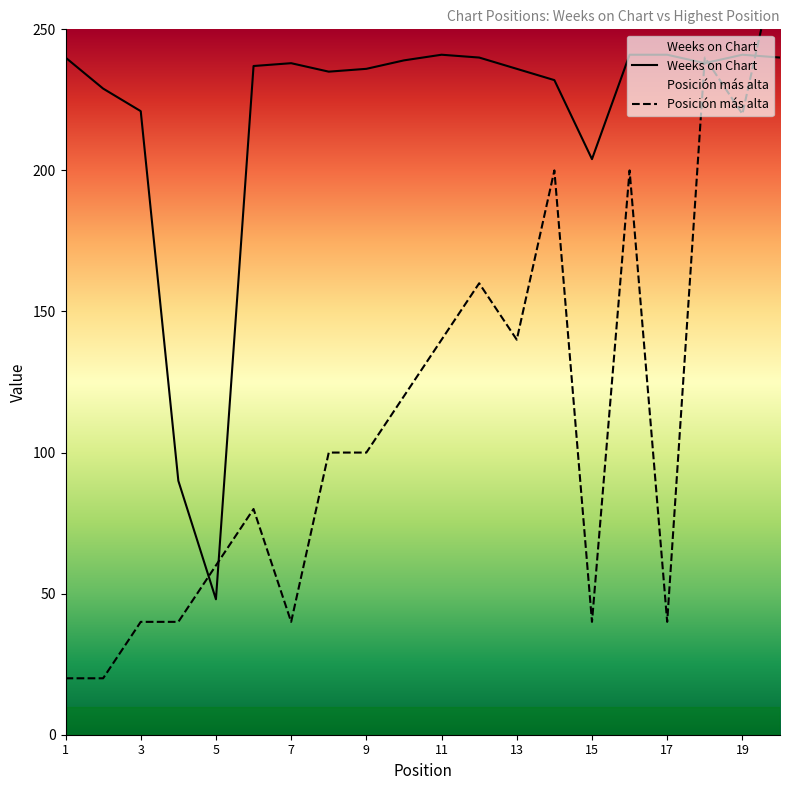

Which series has the largest total across all categories?

Weeks on Chart